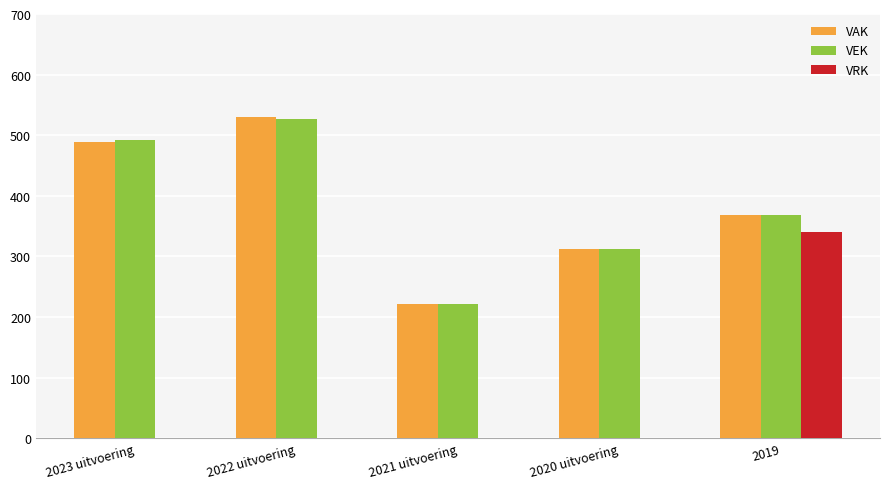

Is it true that VRK equals 487 at 2019?

False